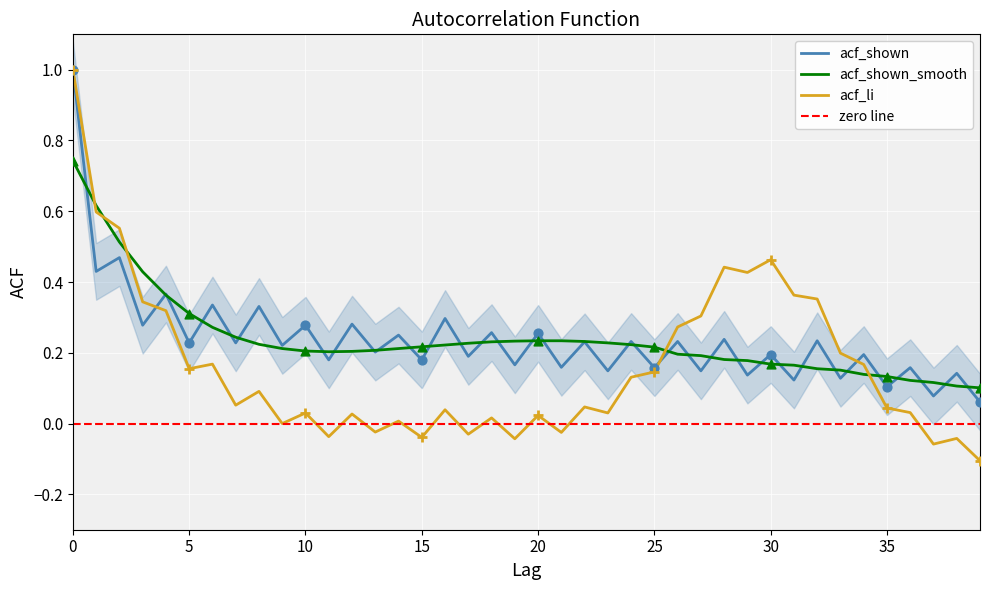

What are all the series names shown in the legend?

acf_li, acf_shown, acf_shown_smooth